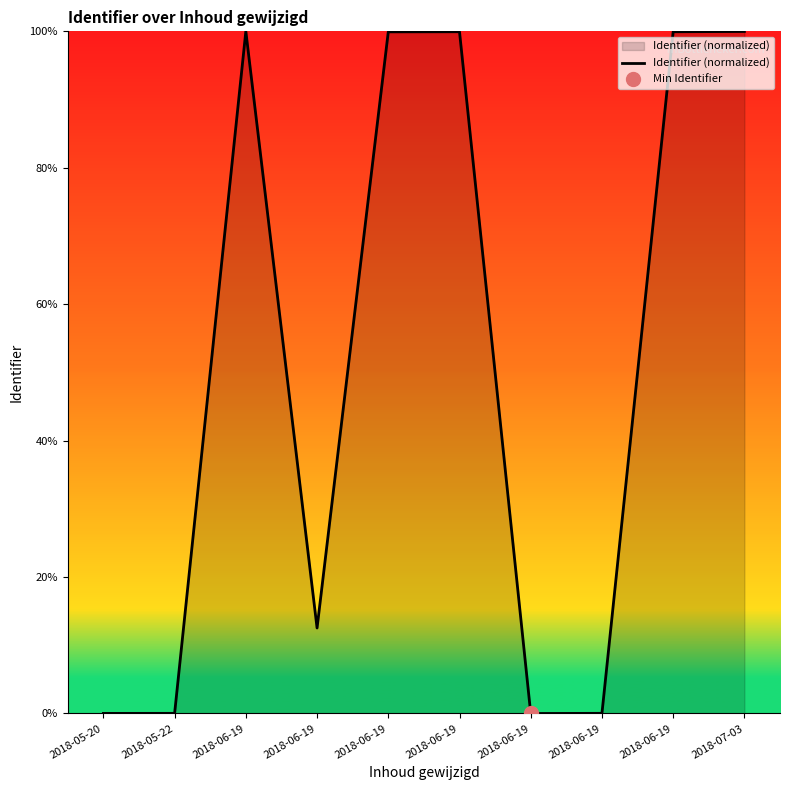

What is the average value?

51.2